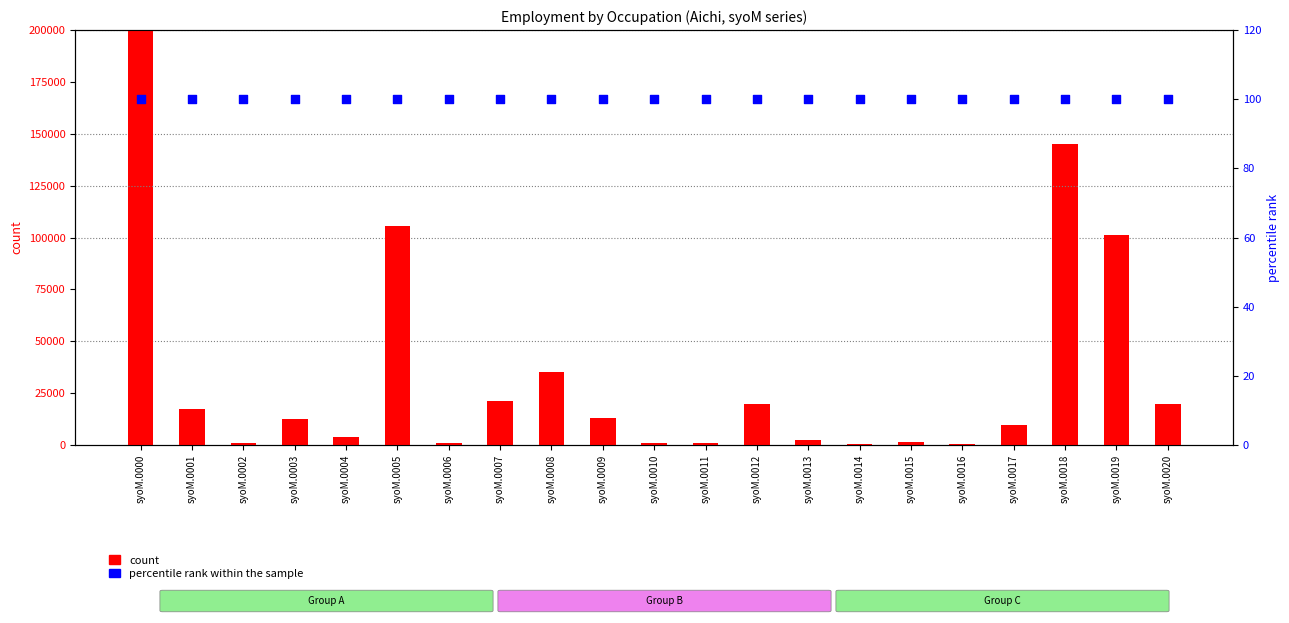

Which series reaches the maximum Y coordinate?

count